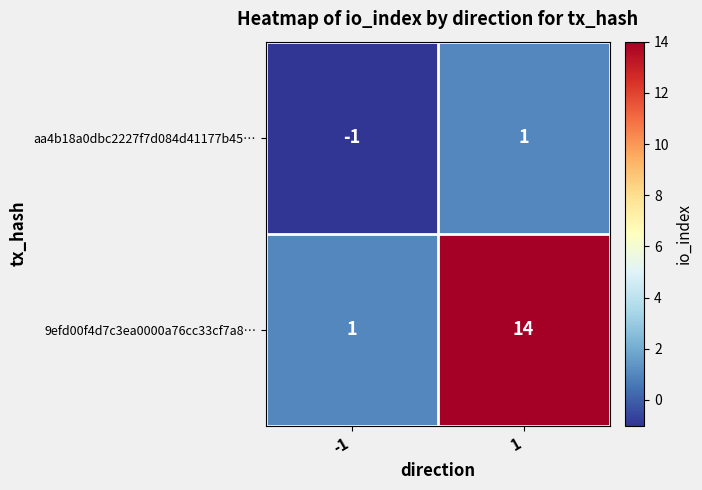

Which series has the largest range (max minus min)?

9efd00f4d7c3ea0000a76cc33cf7a8…